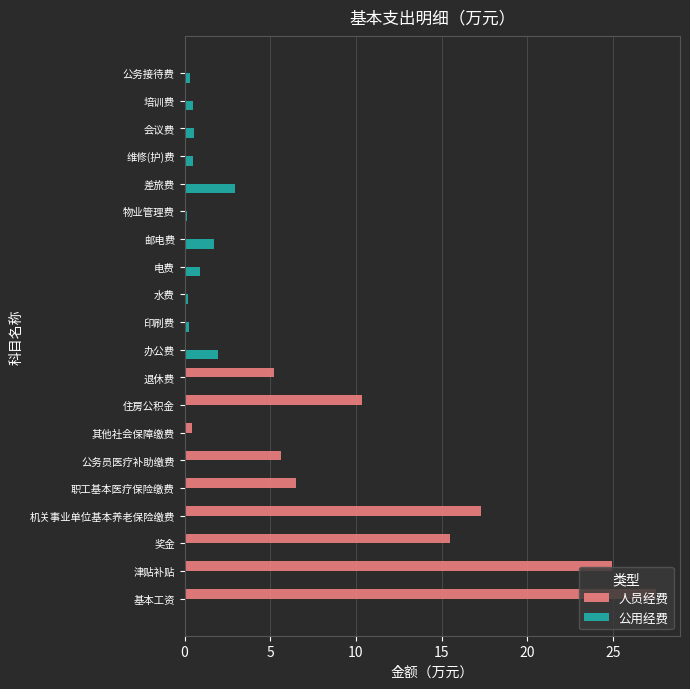

At which category is the sum across all series the highest?

基本工资